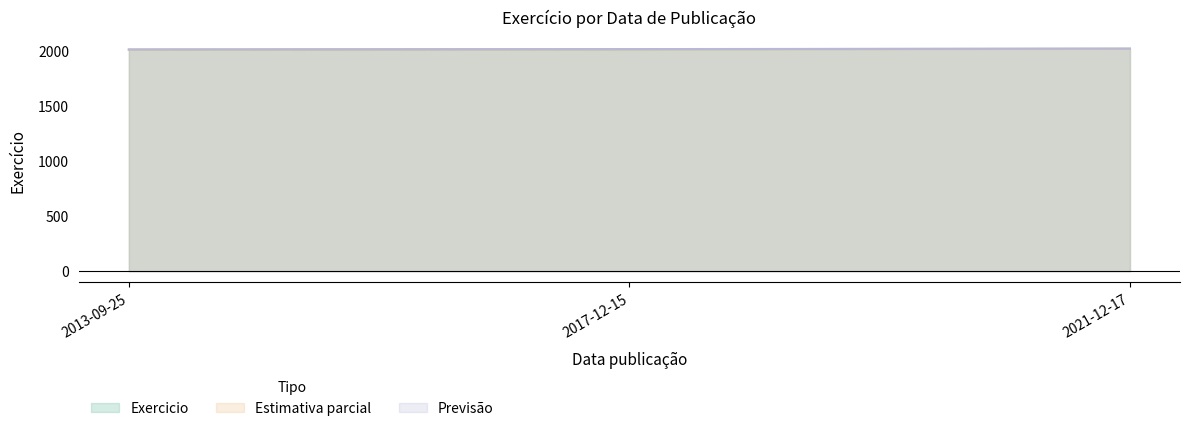

What is the difference between the maximum and minimum values?

8